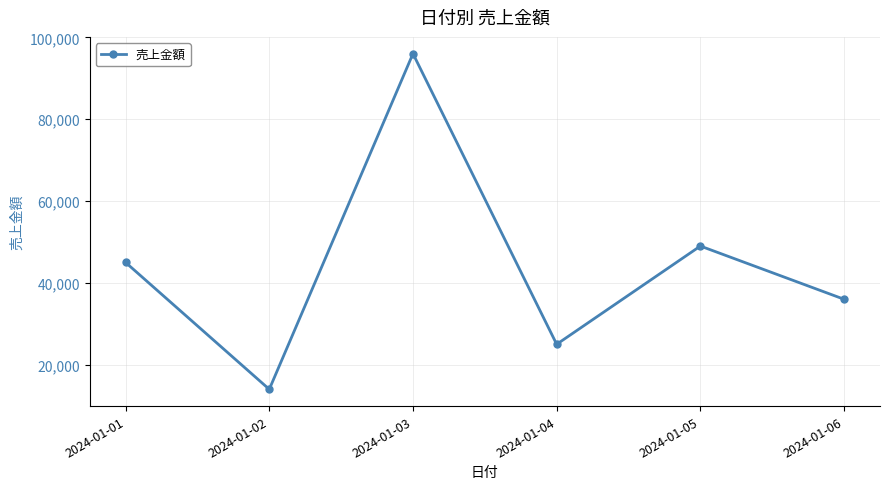

What is the greatest value displayed?

96000